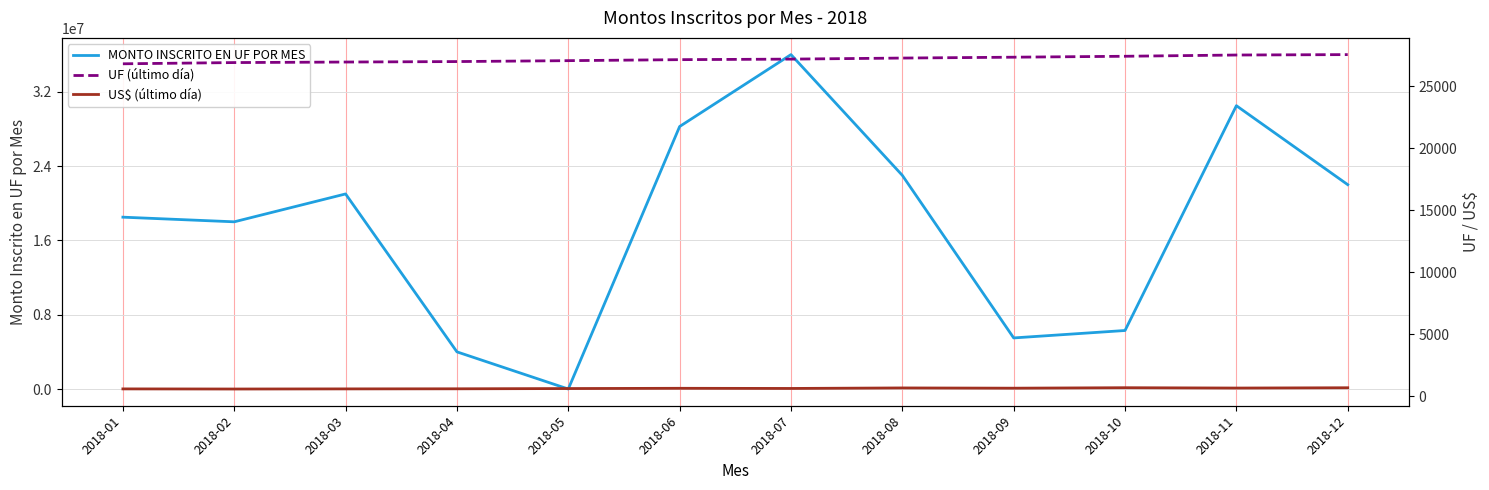

Is the value of MONTO INSCRITO EN UF POR MES at 2018-10 greater than the value of US$ (último día) at 2018-07?

Yes